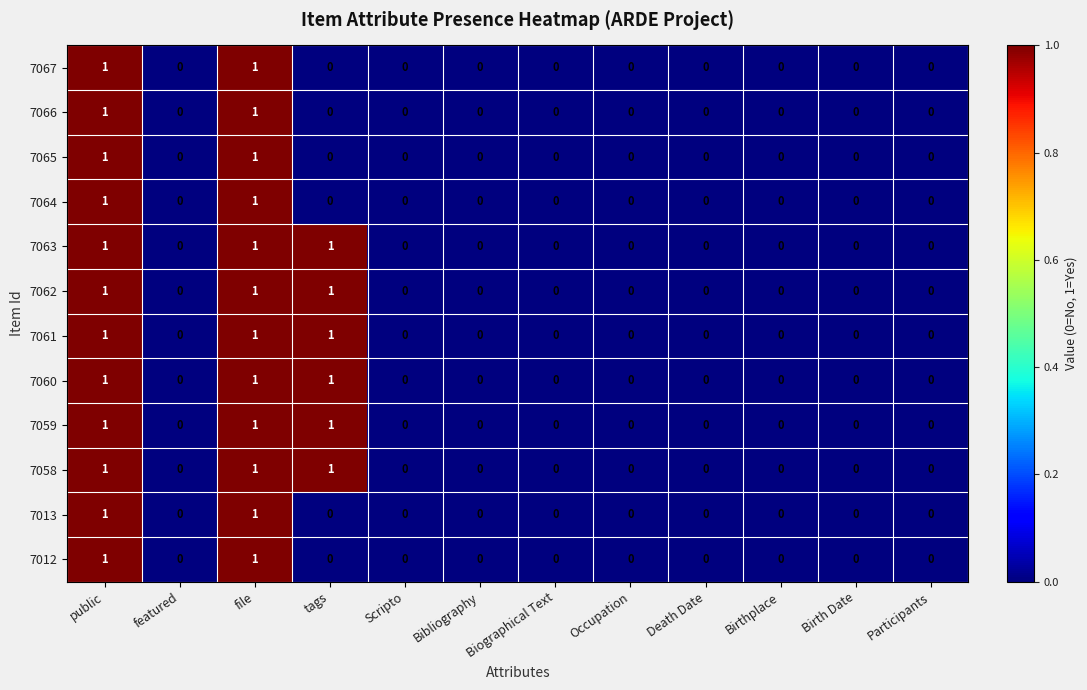

How many 7061 values are between 0 and 1?

12